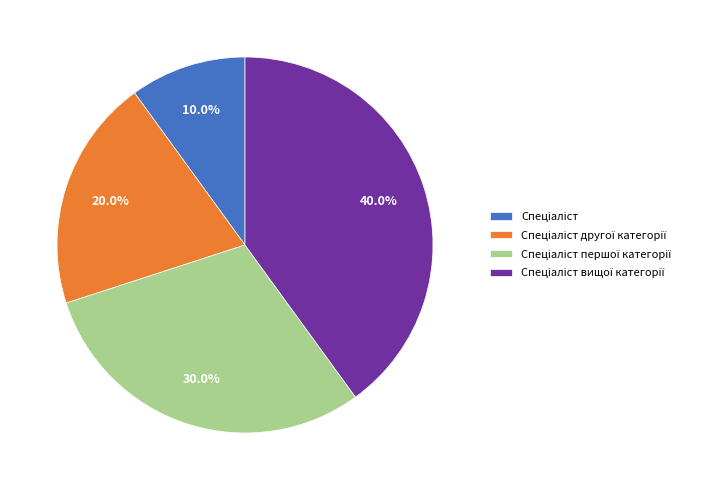

How many slices are in this pie chart?

4